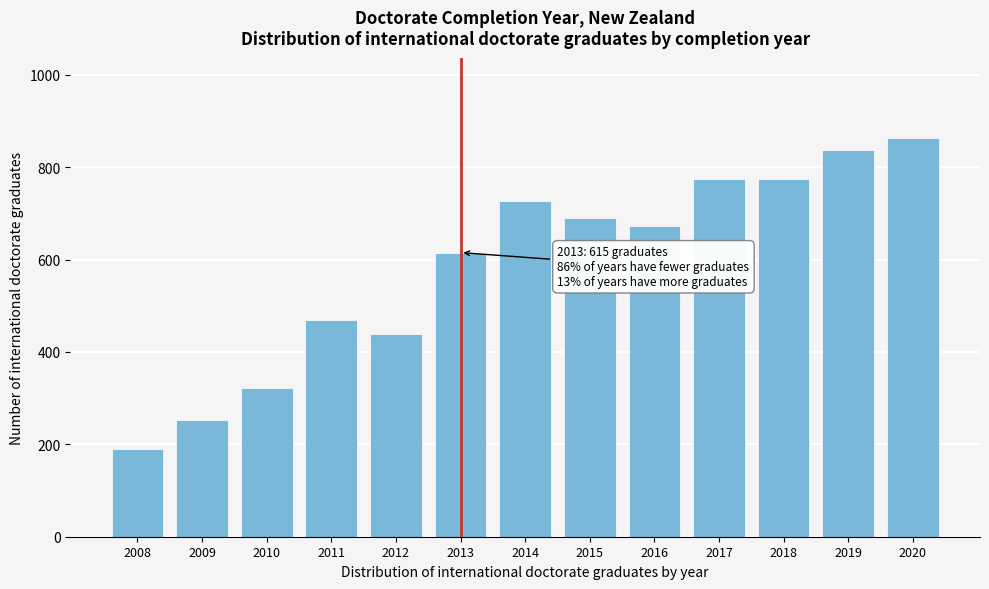

Reading left to right, list all the values displayed in this chart.

2008=189	2009=252	2010=321	2011=468	2012=438	2013=615	2014=726	2015=690	2016=672	2017=774	2018=774	2019=837	2020=864